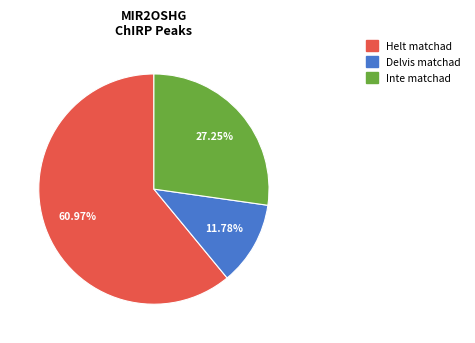

How many segments does this pie chart have?

3